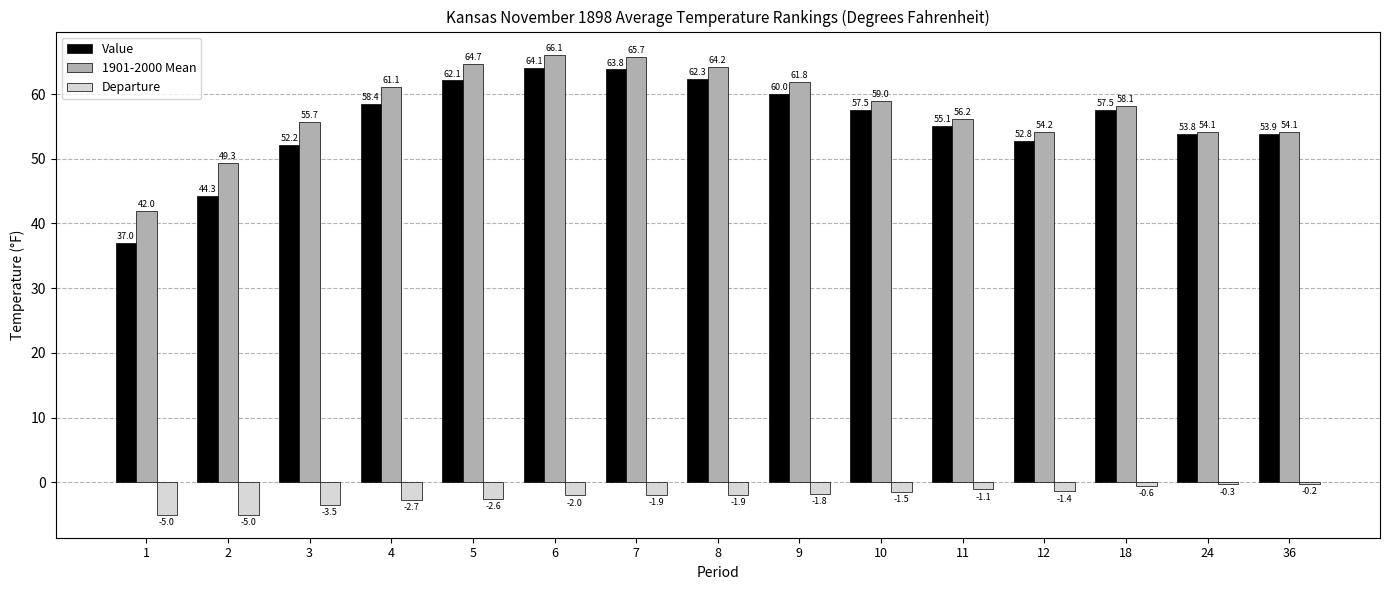

Between 4 and 9, which series saw the biggest shift?

Value